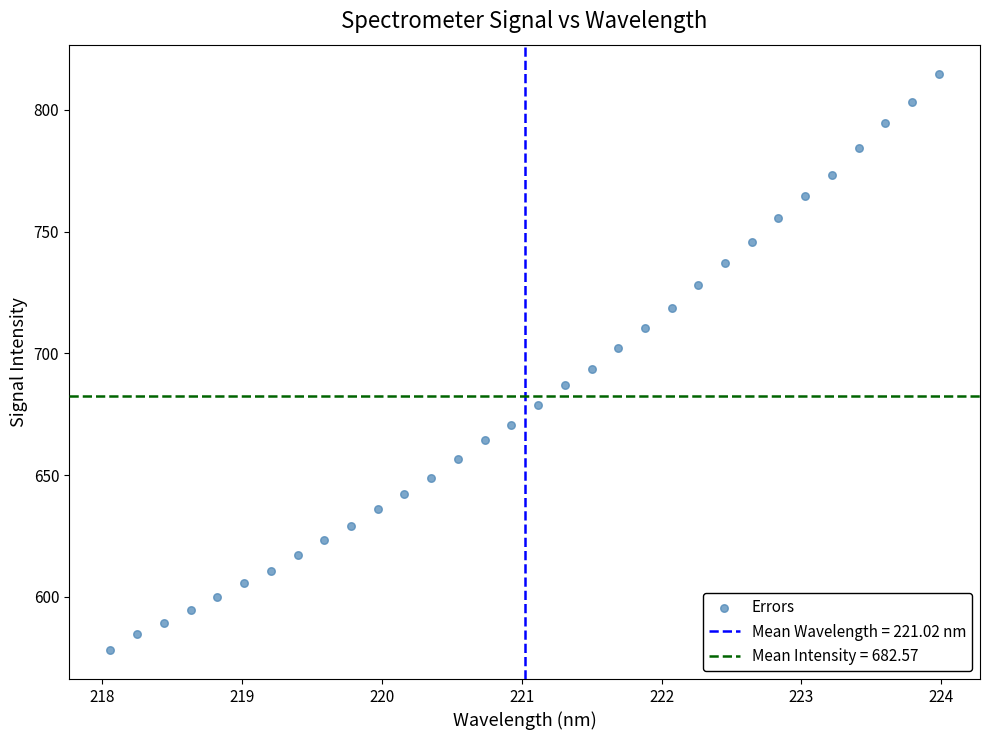

What is the range of X values (max minus min)?

5.9